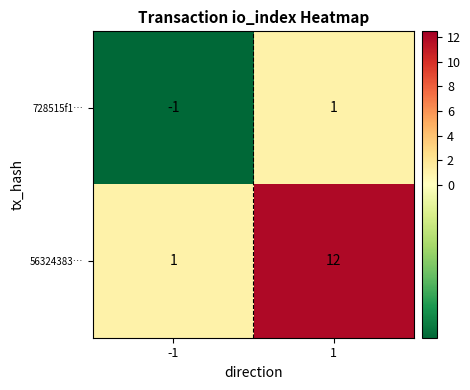

Reading left to right, transcribe all the data shown in this chart.

728515f1…: -1	1
56324383…: 1	12